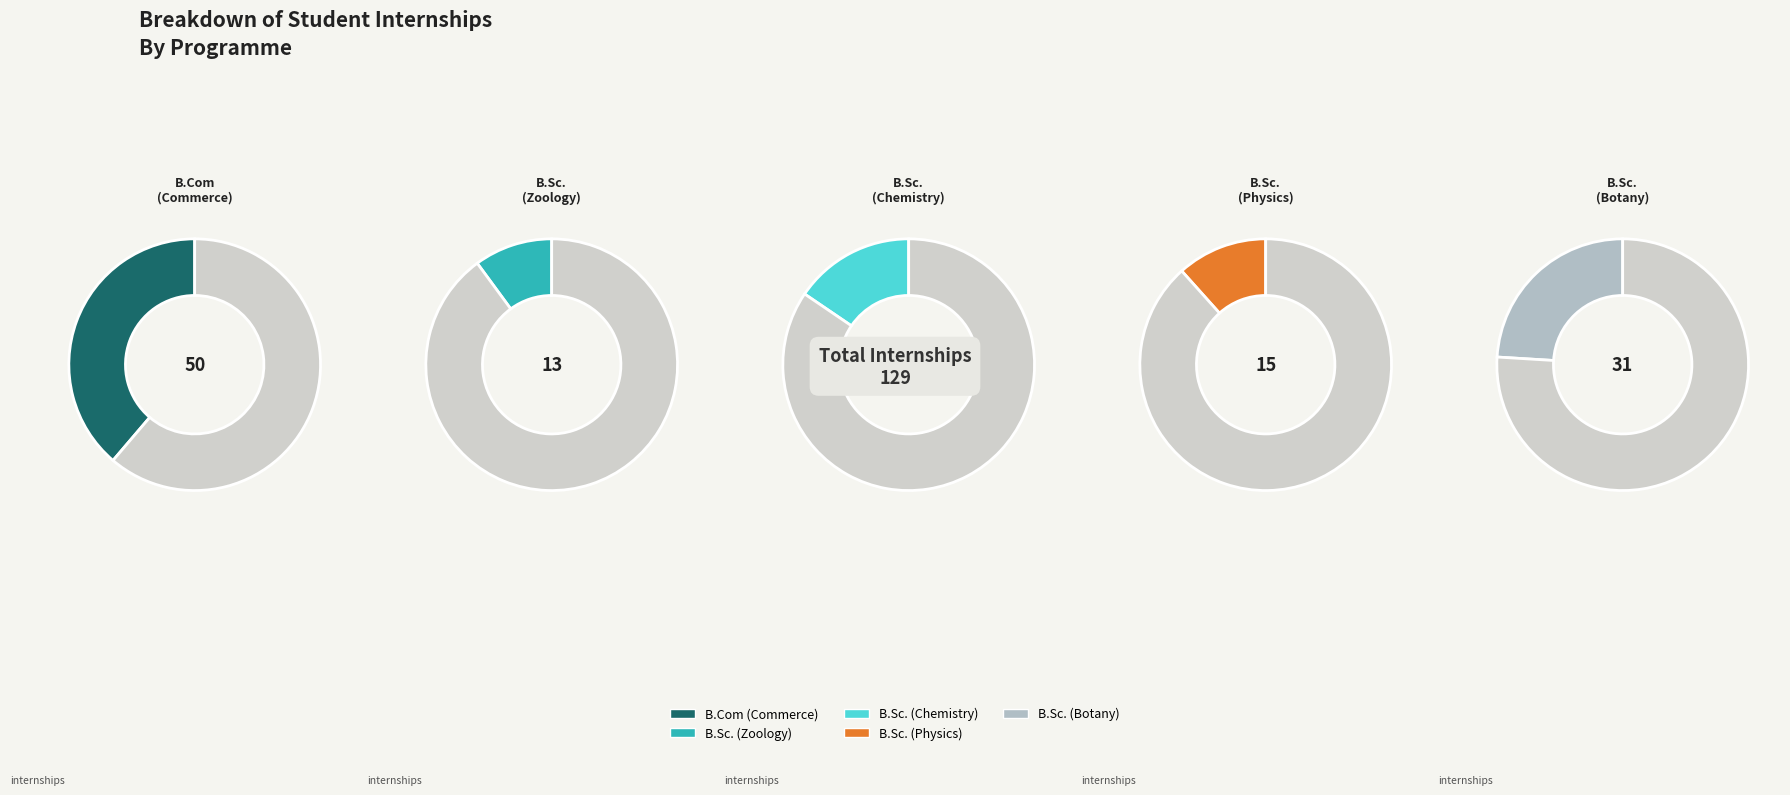

How much of the chart is everything except B.Com (Commerce)?

61.2%